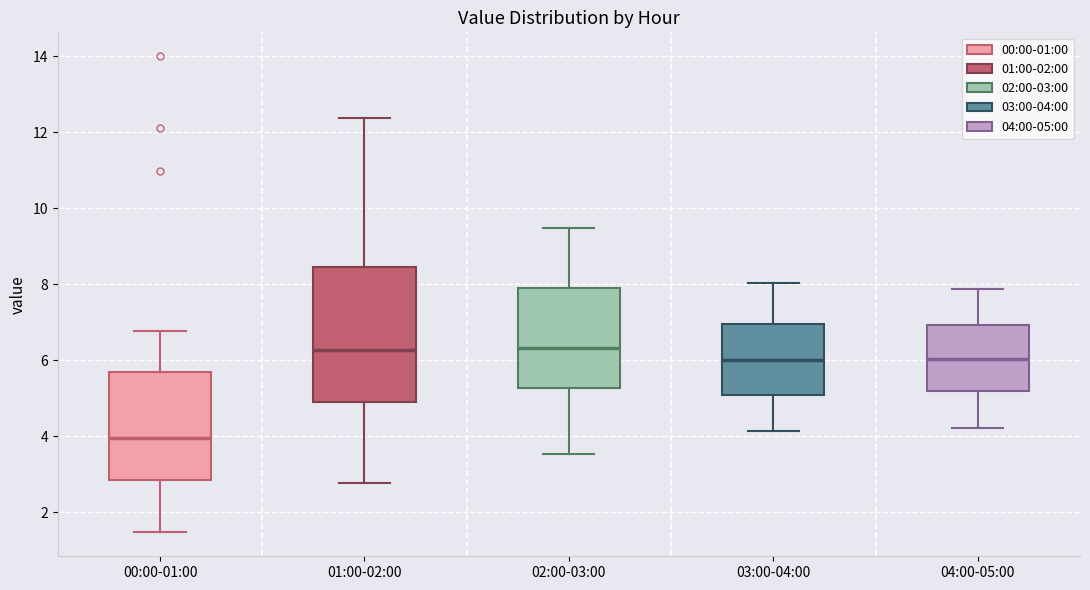

Where is the upper edge of the box for 04:00-05:00 on the y-axis? The values are not printed on the chart, so give them approximately, as read against the axis.

7.0